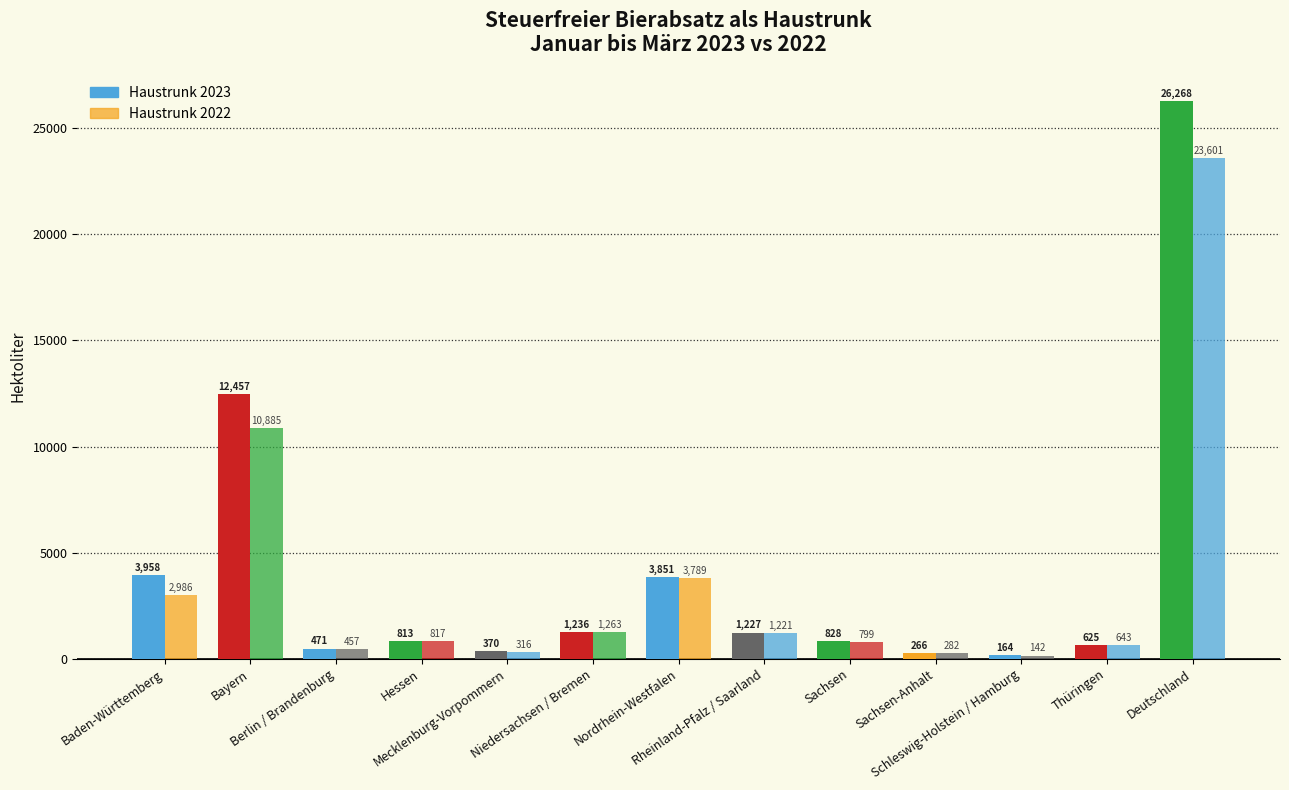

Is it true that als Haustrunk 2023 equals 266.5 at Sachsen-Anhalt?

True